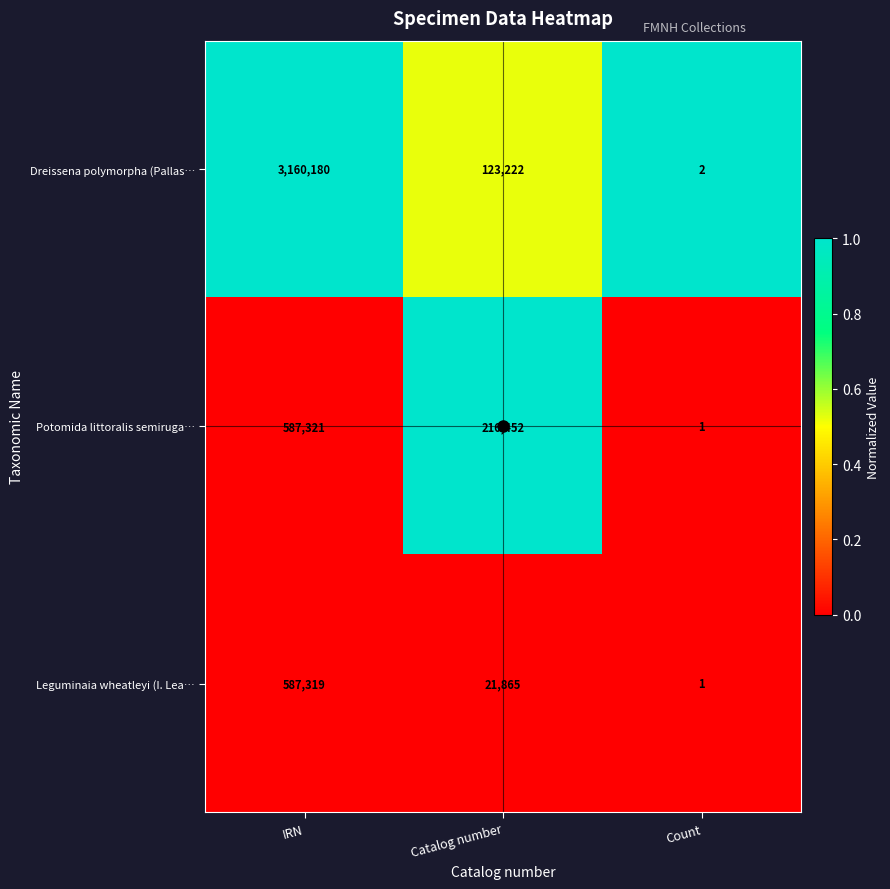

What is the difference between the maximum and minimum values in the Leguminaia wheatleyi (I. Lea… series?

587318